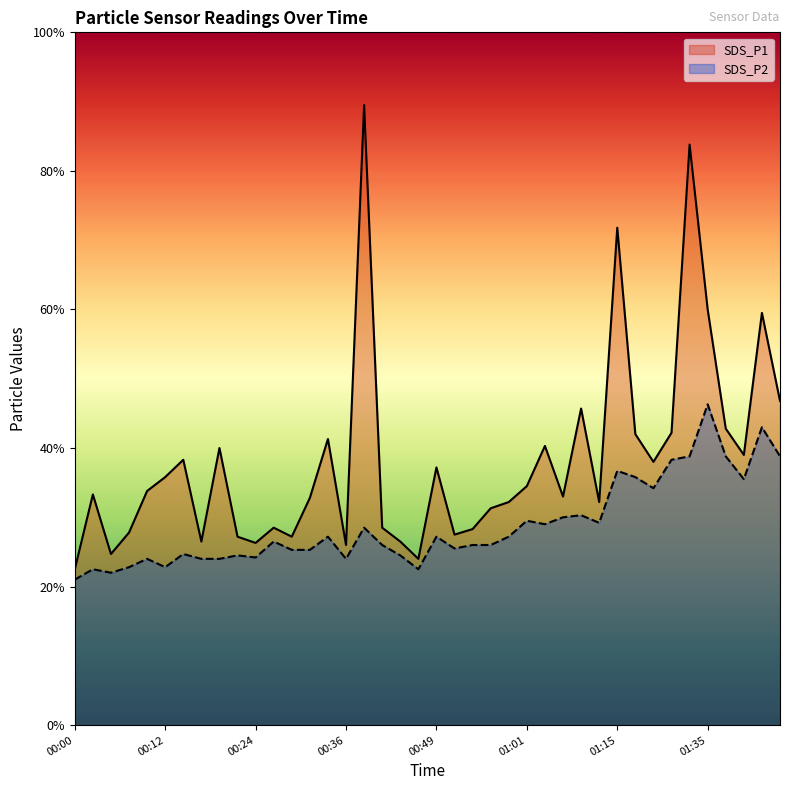

Which category has the highest value across all series?

00:39